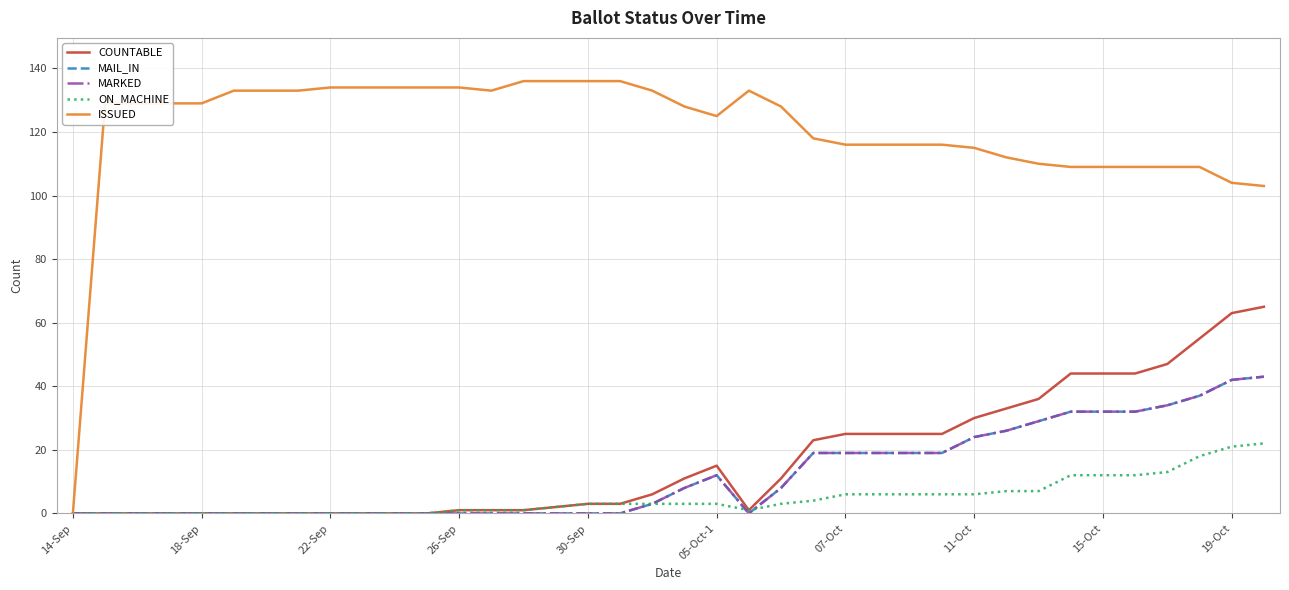

How many lines are shown in the chart?

5